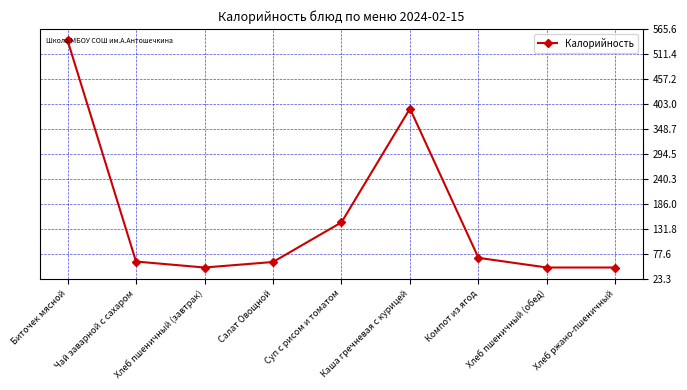

What is the maximum value shown in the chart?

541